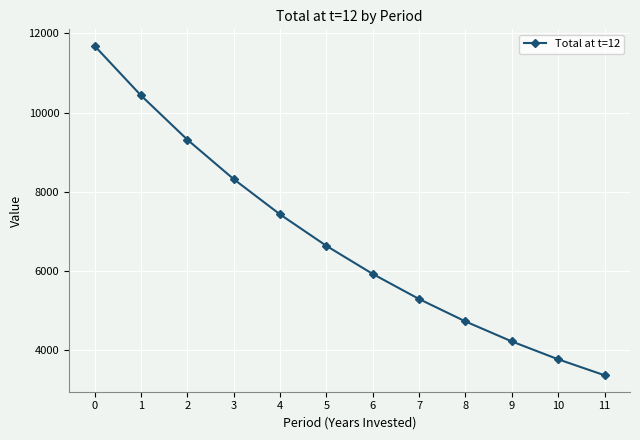

Reading right to left, what are all the values shown in this chart?

11=3360.0	10=3763.2	9=4214.8	8=4720.6	7=5287.0	6=5921.5	5=6632.0	4=7427.9	3=8319.2	2=9317.5	1=10435.6	0=11687.9